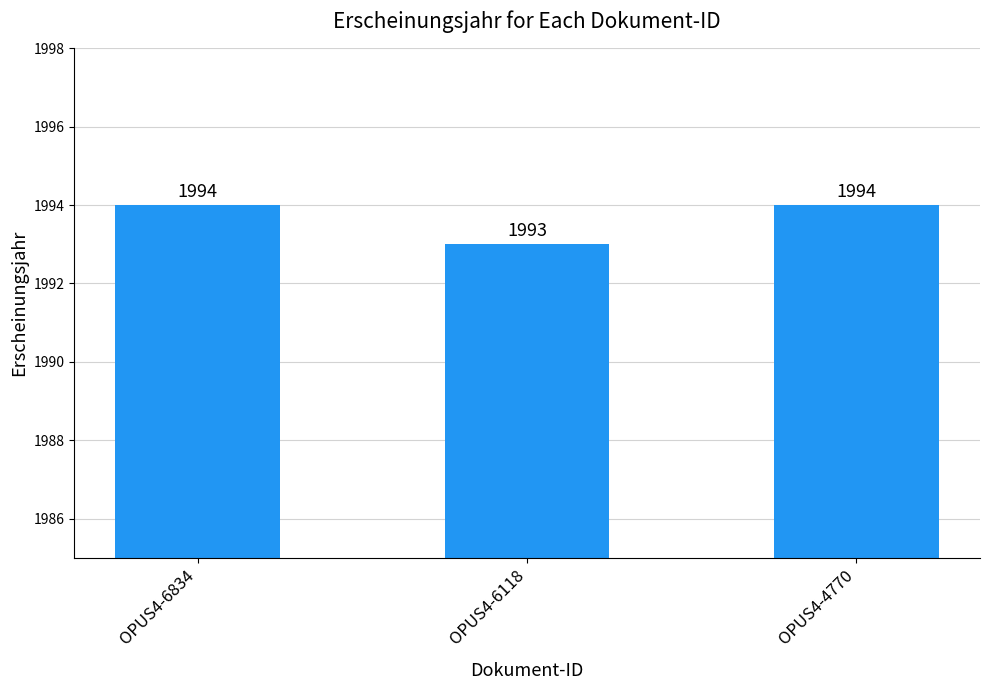

What value does the data have at OPUS4-6834?

1994